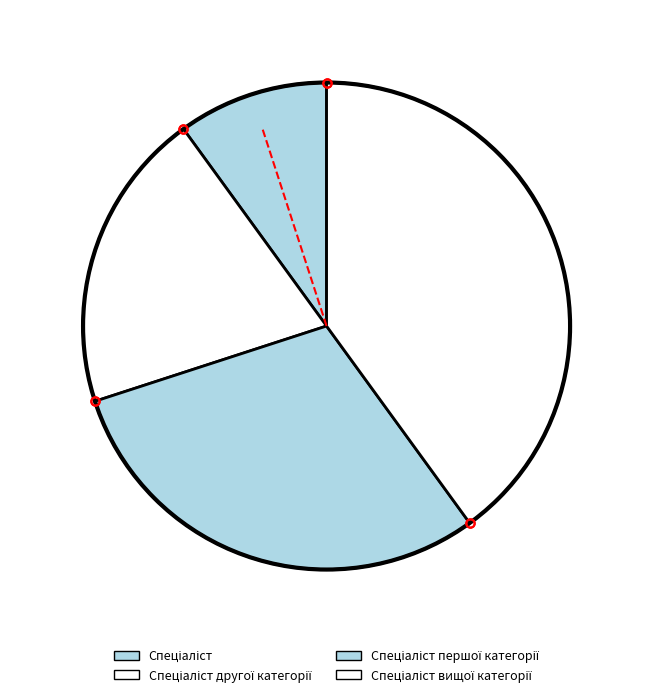

How many slices are in this pie chart?

4